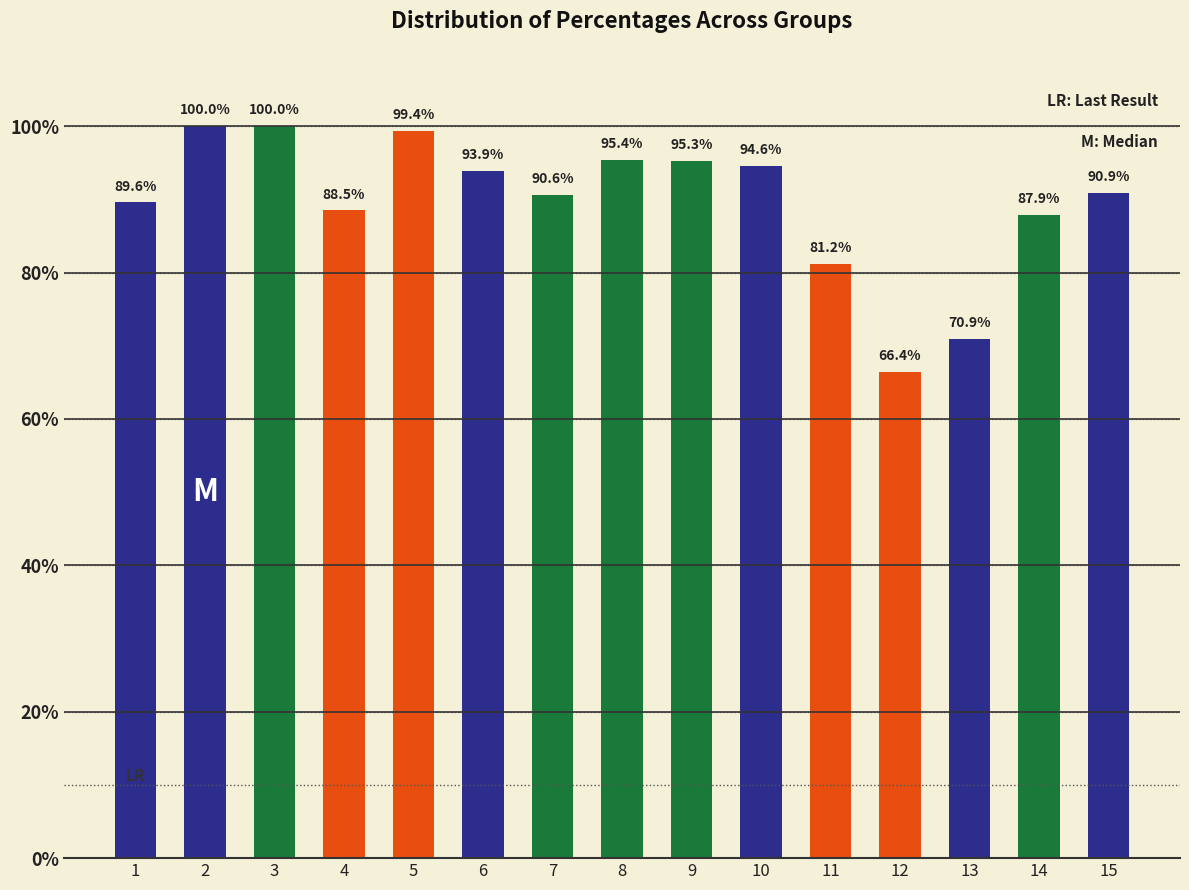

What is the value of the 4th bar from the left?

88.5